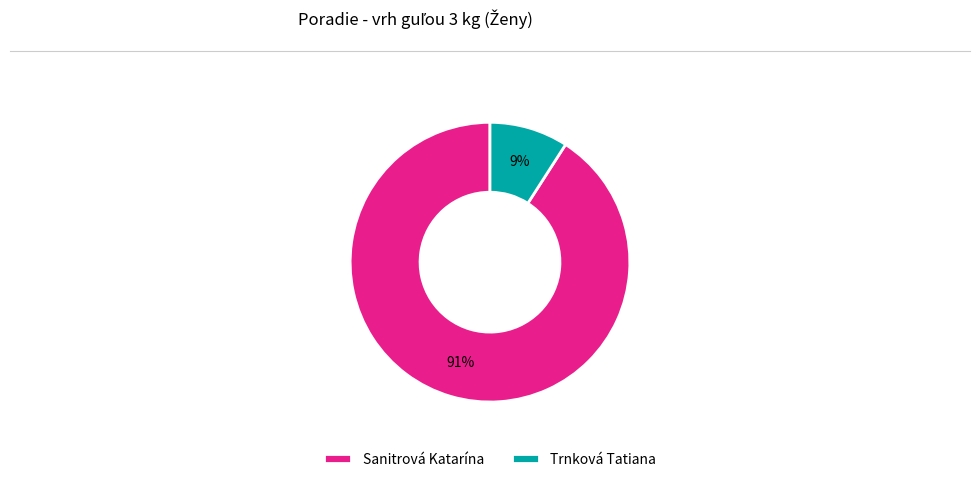

What percentage is the Trnková Tatiana slice, to the nearest percent?

9%